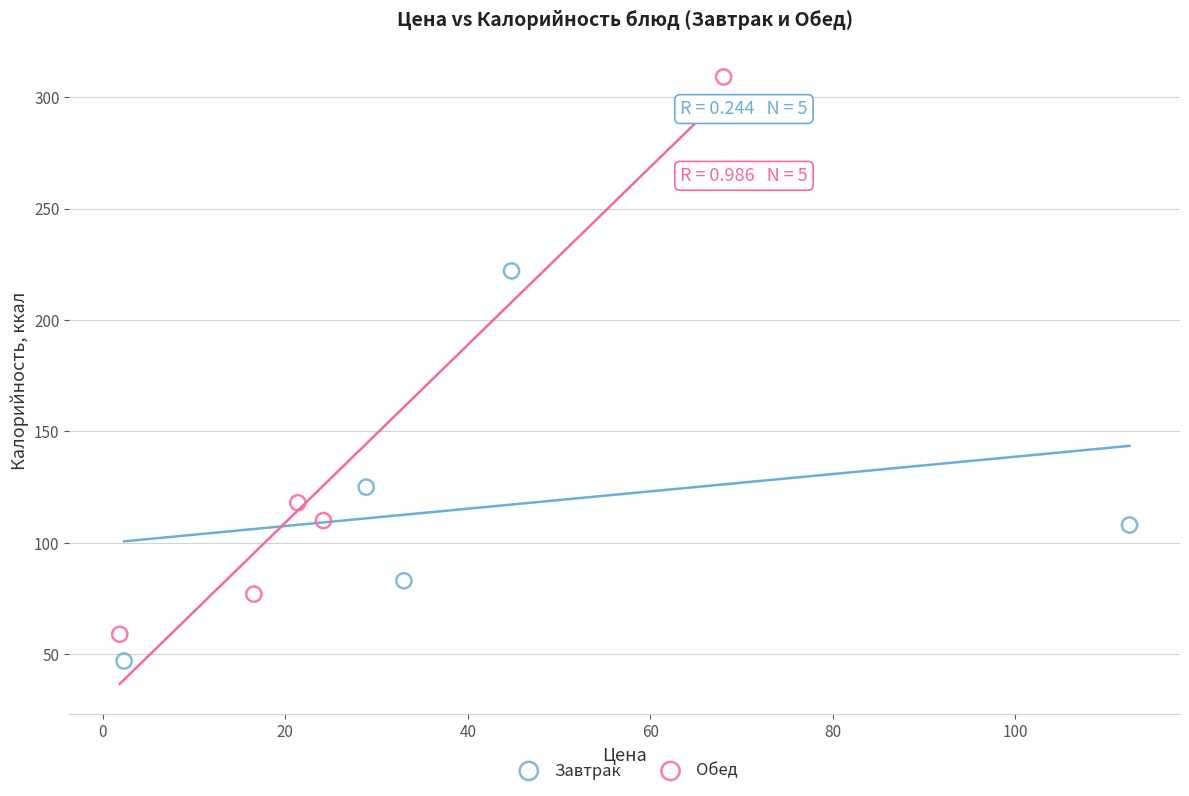

Which series contains the highest Y value?

Обед